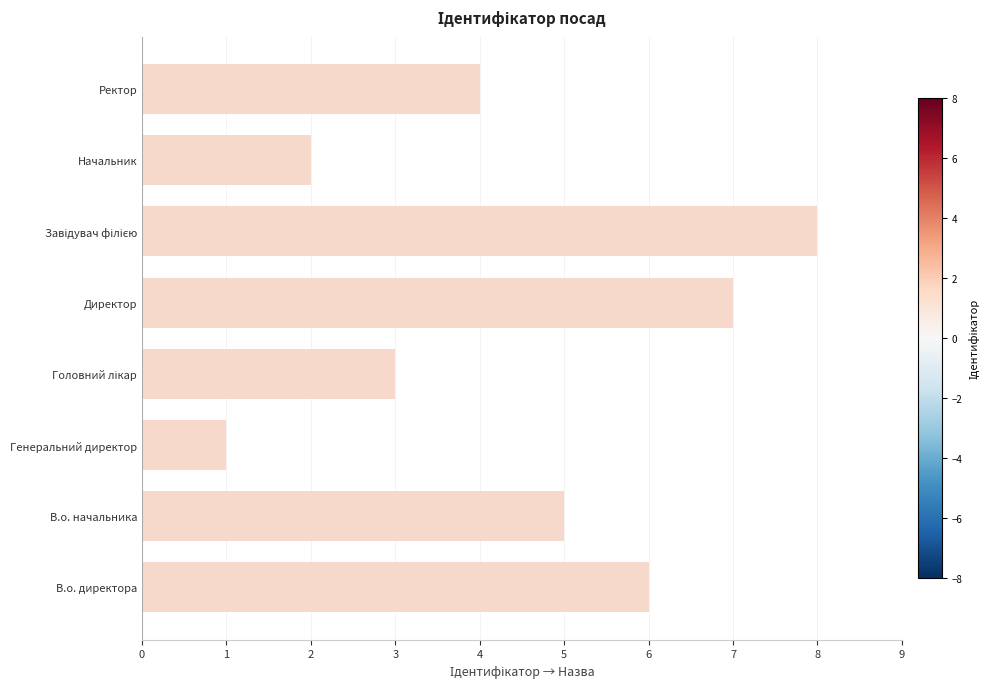

Which category has the lowest value across all series?

Генеральний директор